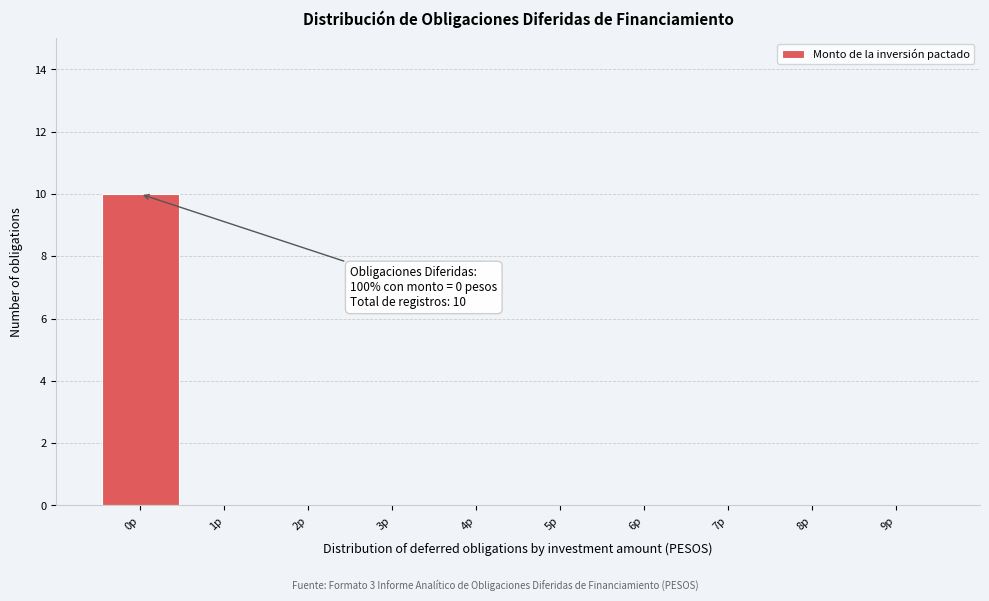

Reading right to left, list all the values displayed in this chart.

9p=0	8p=0	7p=0	6p=0	5p=0	4p=0	3p=0	2p=0	1p=0	0p=10